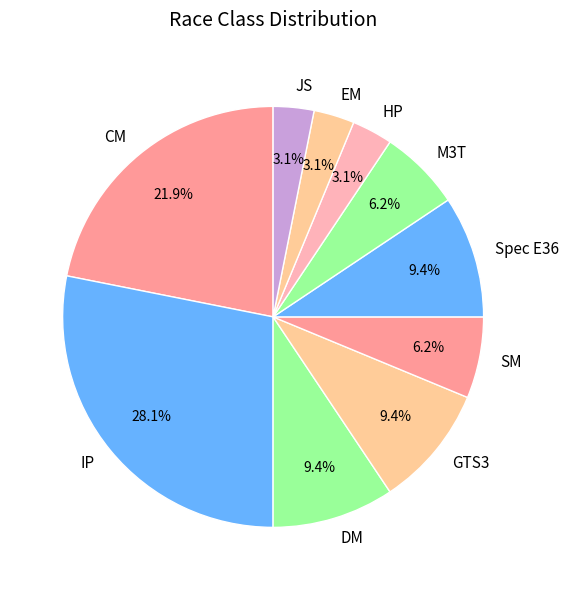

Is there a majority slice in this chart?

No